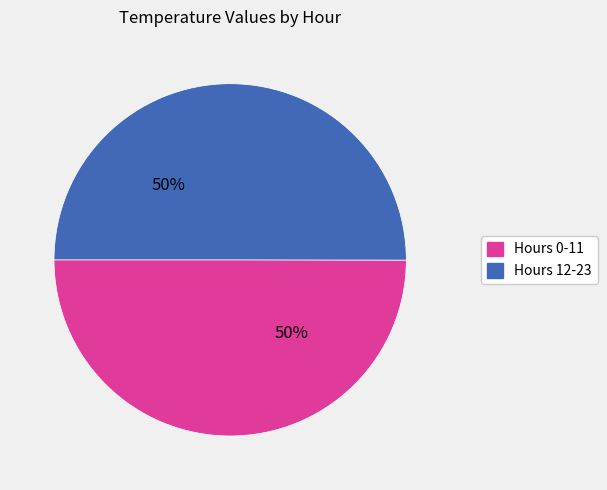

To the nearest percent, what is the average slice percentage?

50%